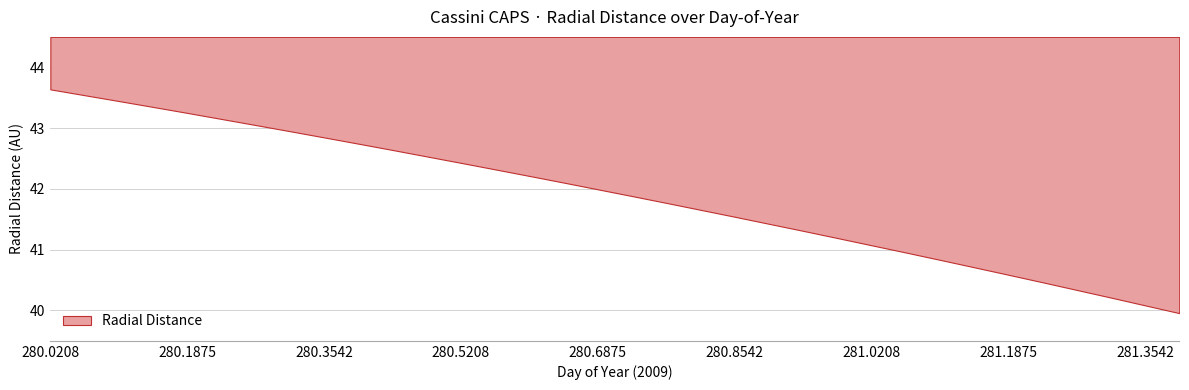

Reading left to right, extract all data points from this chart.

43.6	43.5	43.4	43.3	43.2	43.1	43.0	42.9	42.8	42.7	42.6	42.5	42.4	42.3	42.2	42.1	42.0	41.9	41.8	41.7	41.5	41.4	41.3	41.2	41.1	41.0	40.8	40.7	40.6	40.5	40.3	40.2	40.1	40.0